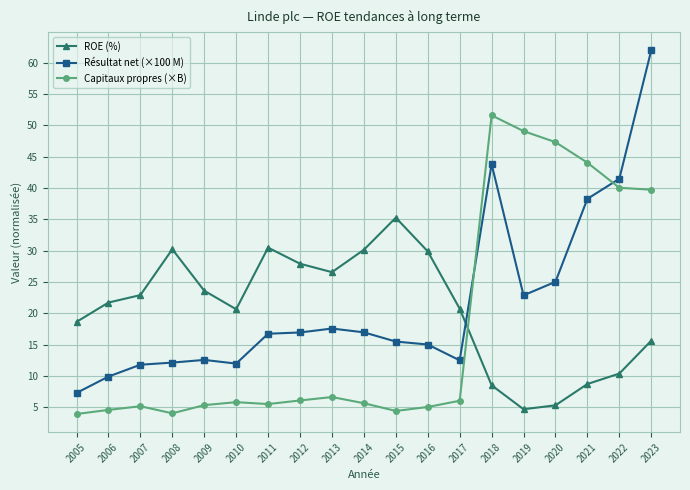

True or false: Résultat net (×100 M) has more than 2 points higher than both neighbors.

True